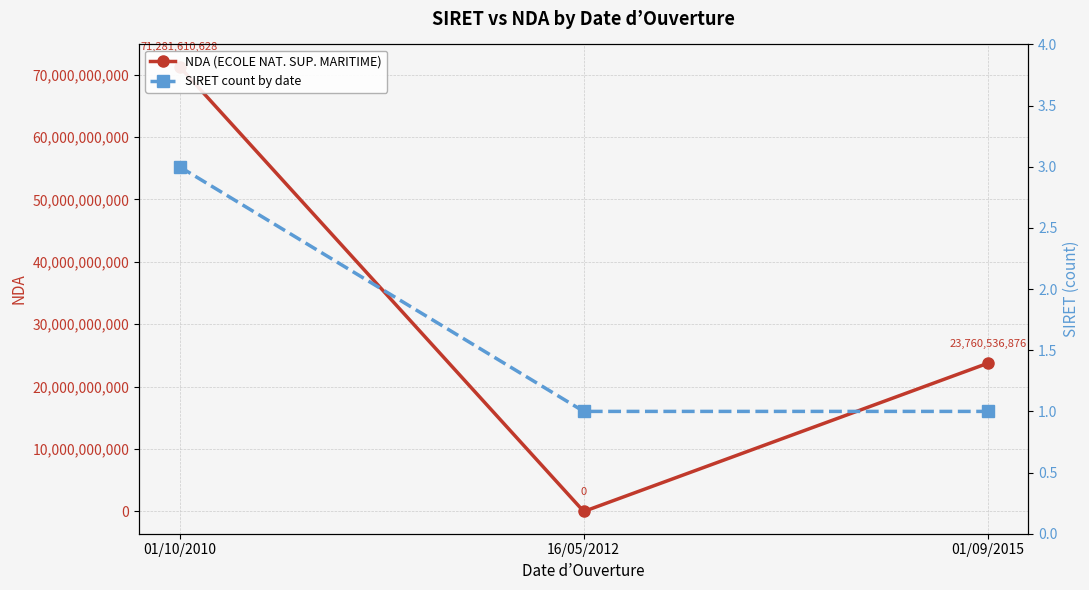

Between 01/10/2010 and 16/05/2012, which series saw the biggest shift?

NDA (ECOLE NAT. SUP. MARITIME)